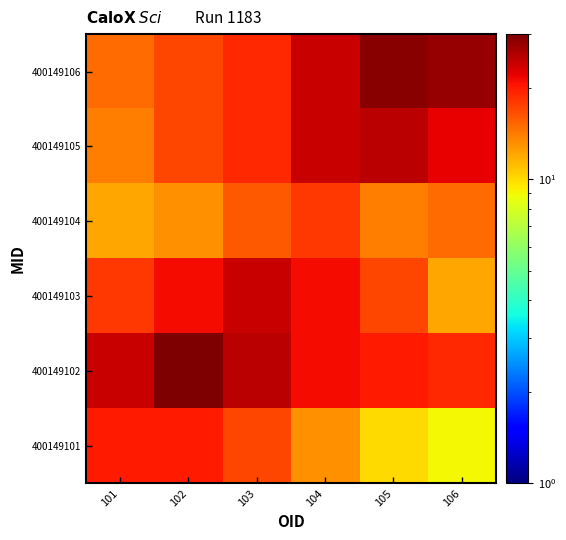

How many distinct data groups are displayed?

6